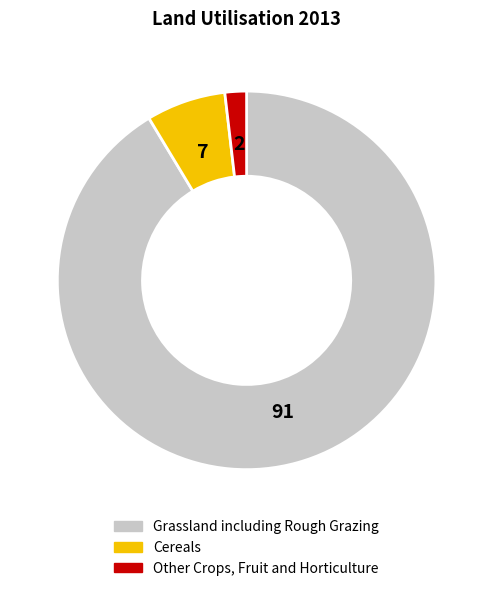

Which slice is the largest?

Grassland including Rough Grazing